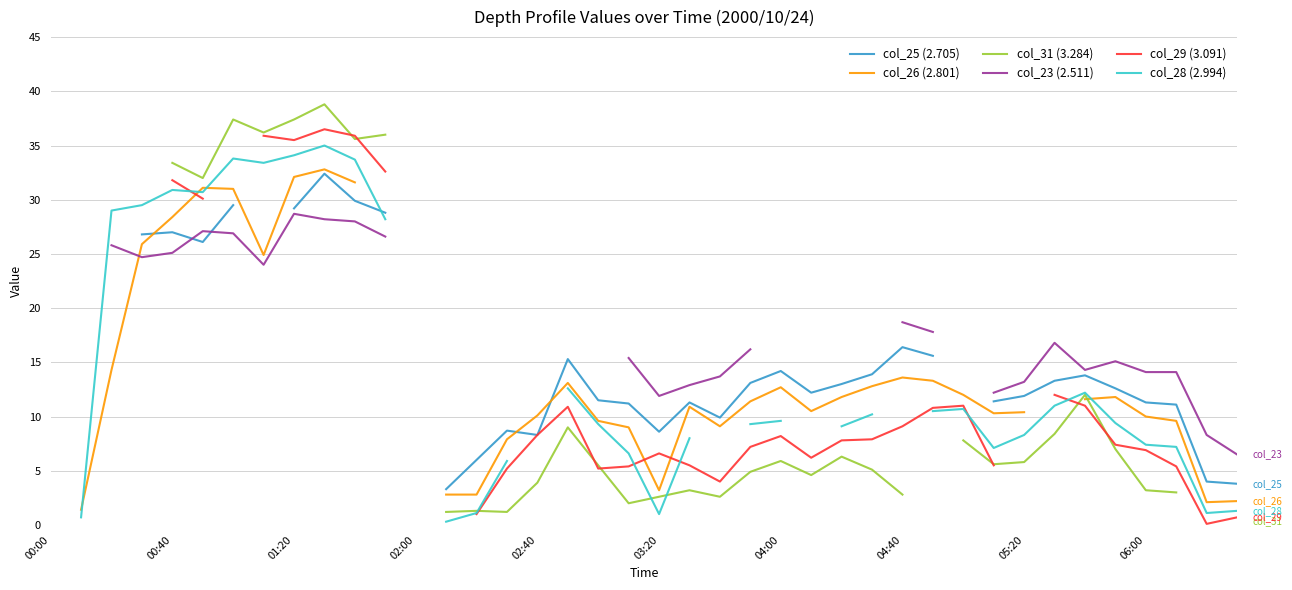

Count the number of data series in this chart.

6